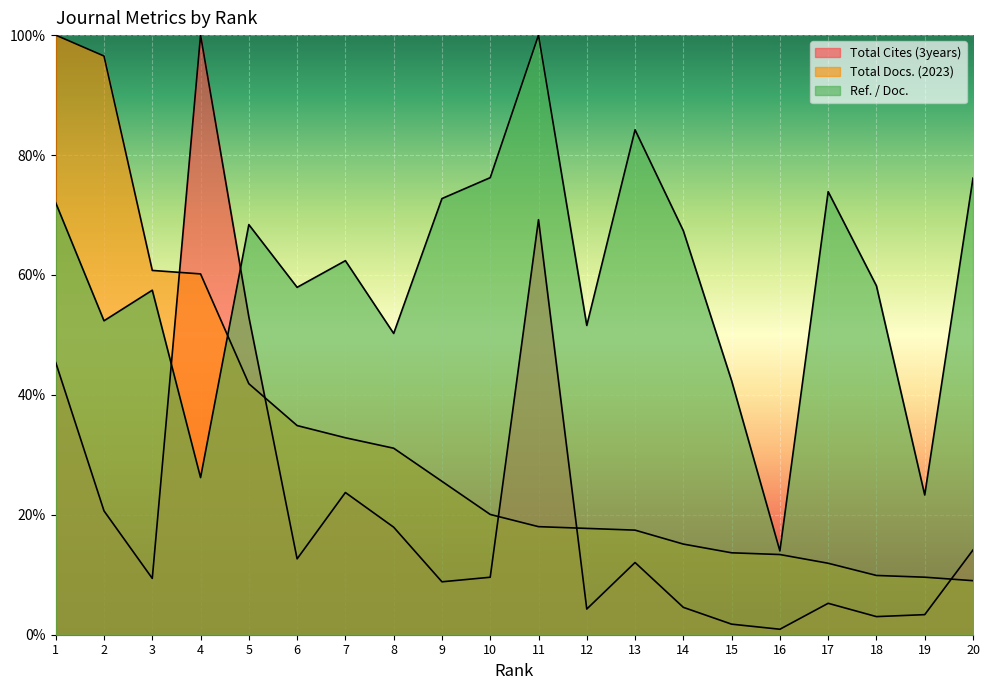

How many intersections are there between Total Cites (3years) and Total Docs. (2023)?

5